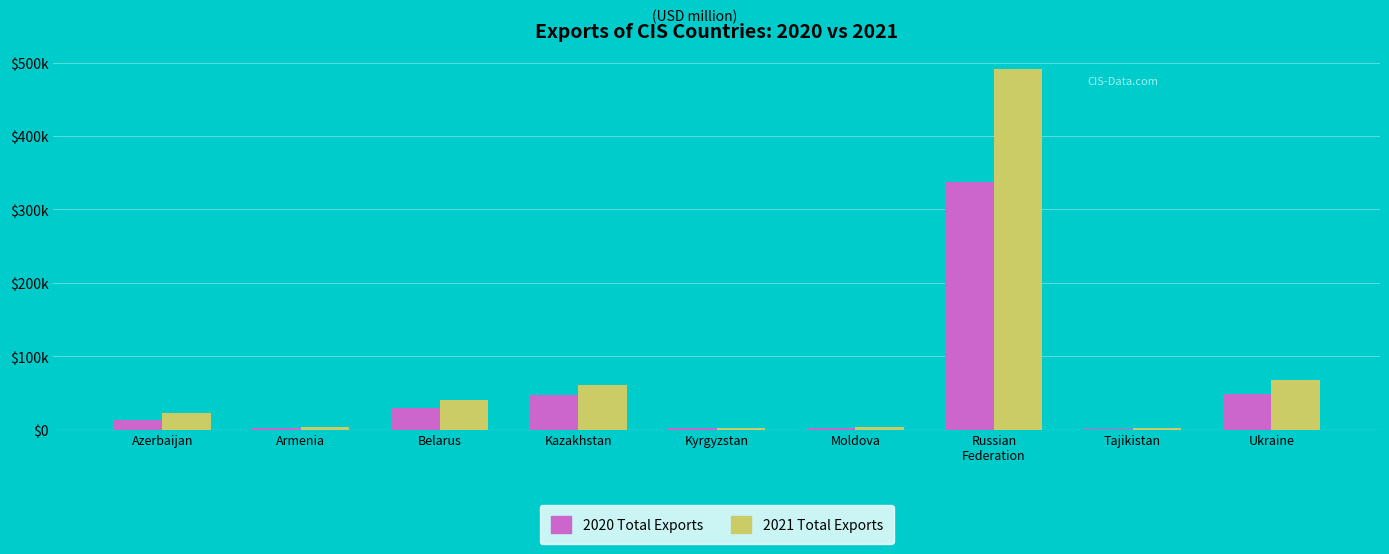

What are all the series names shown in the legend?

2020 Total Exports, 2021 Total Exports